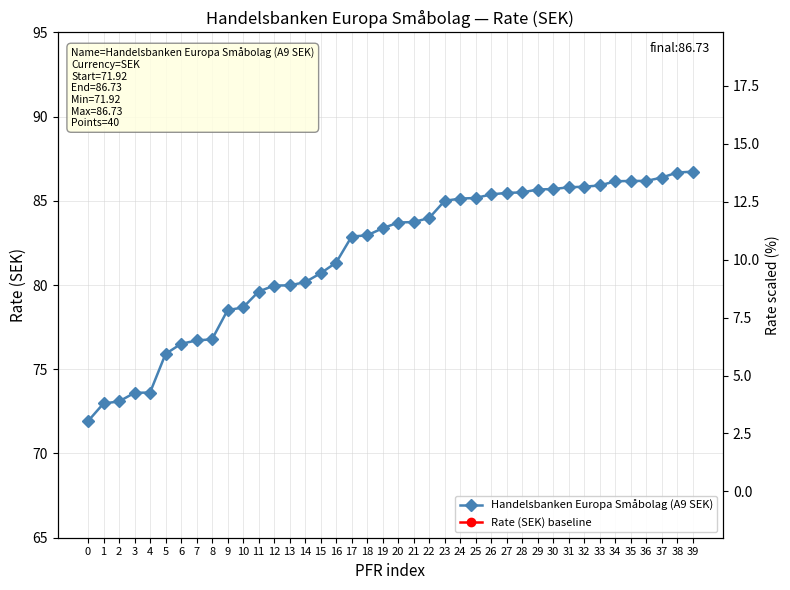

What is the difference between the second highest and minimum values?

14.8